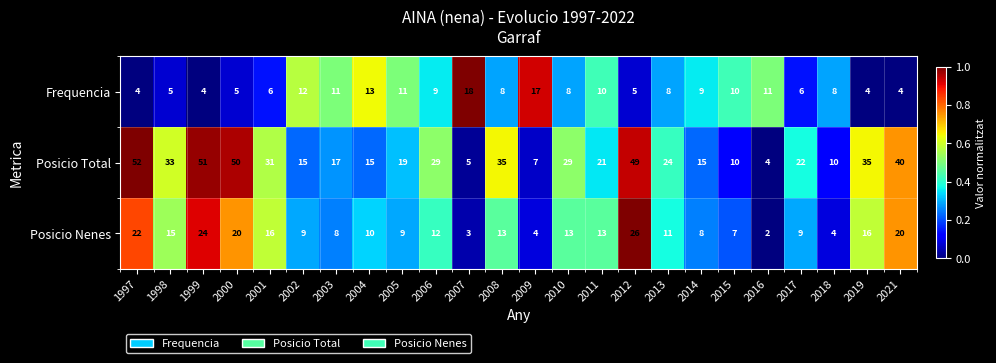

The Posicio Nenes series shows 24 at 1998. True or false?

False